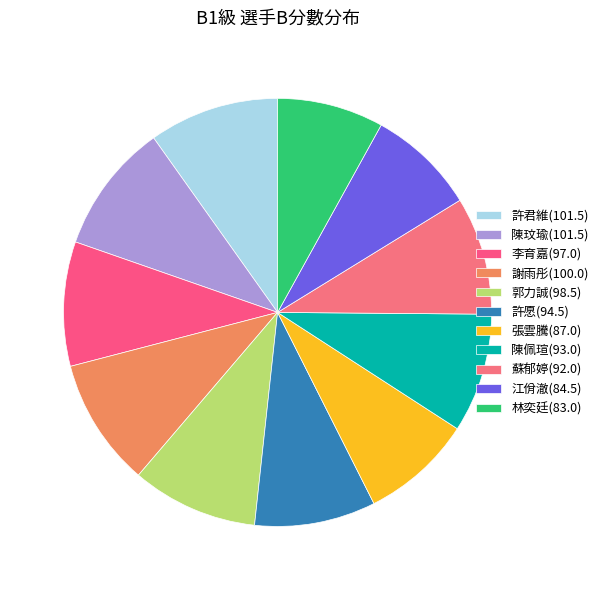

Count the number of slices in the pie.

11